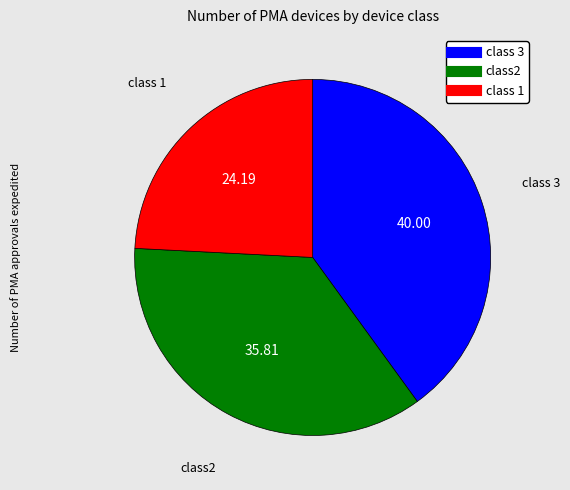

Does any single category account for the majority?

No